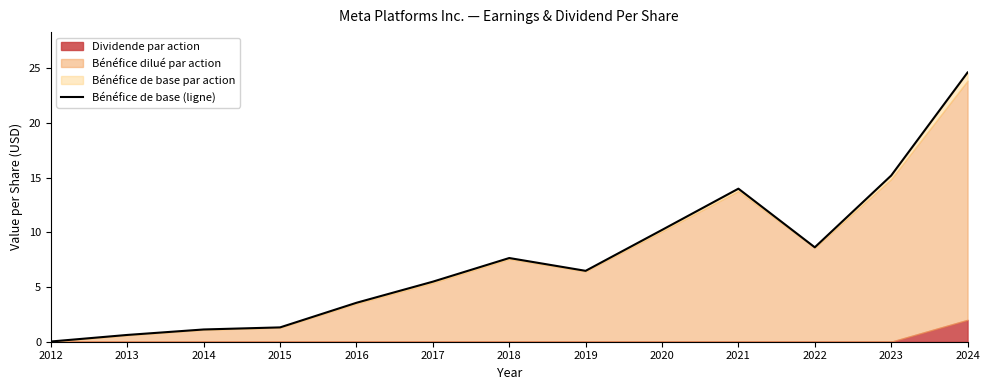

What is the change in value from 2018 to 2021?

+6.3